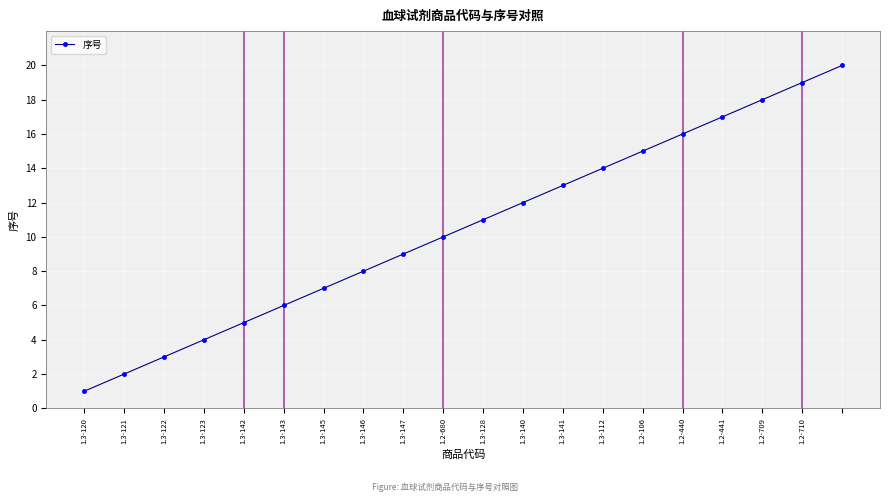

True or false: there are more than 0 points higher than both neighbors.

False